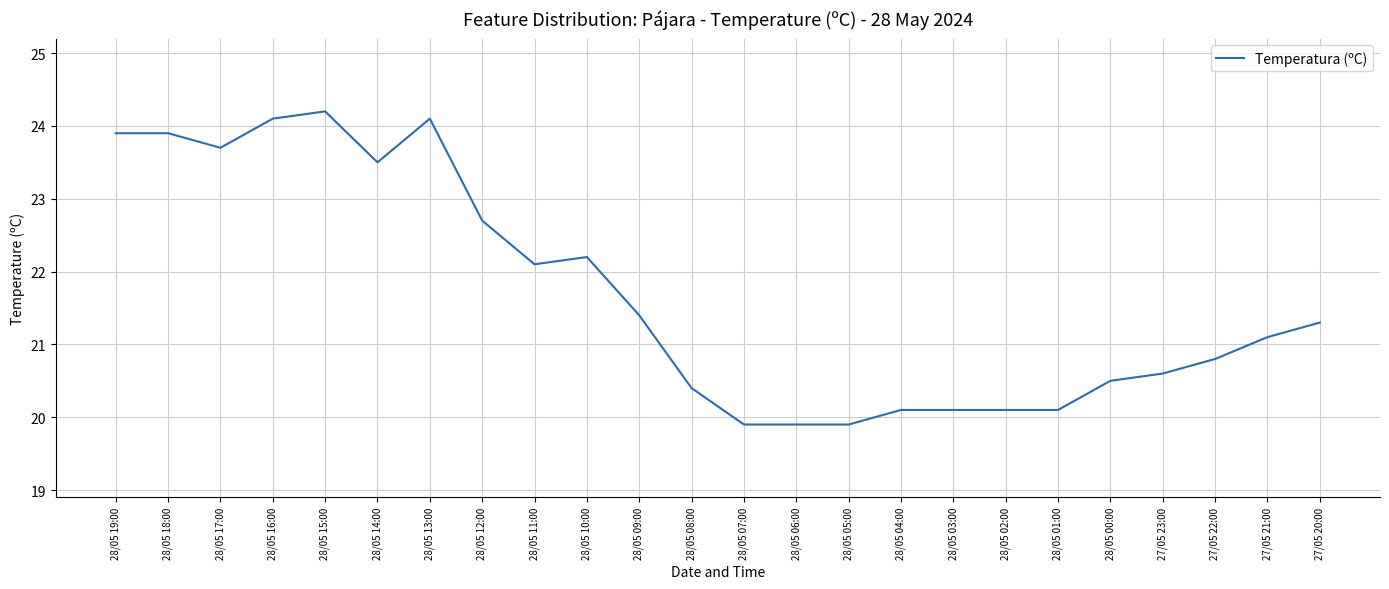

What position from the left is 28/05 02:00?

18